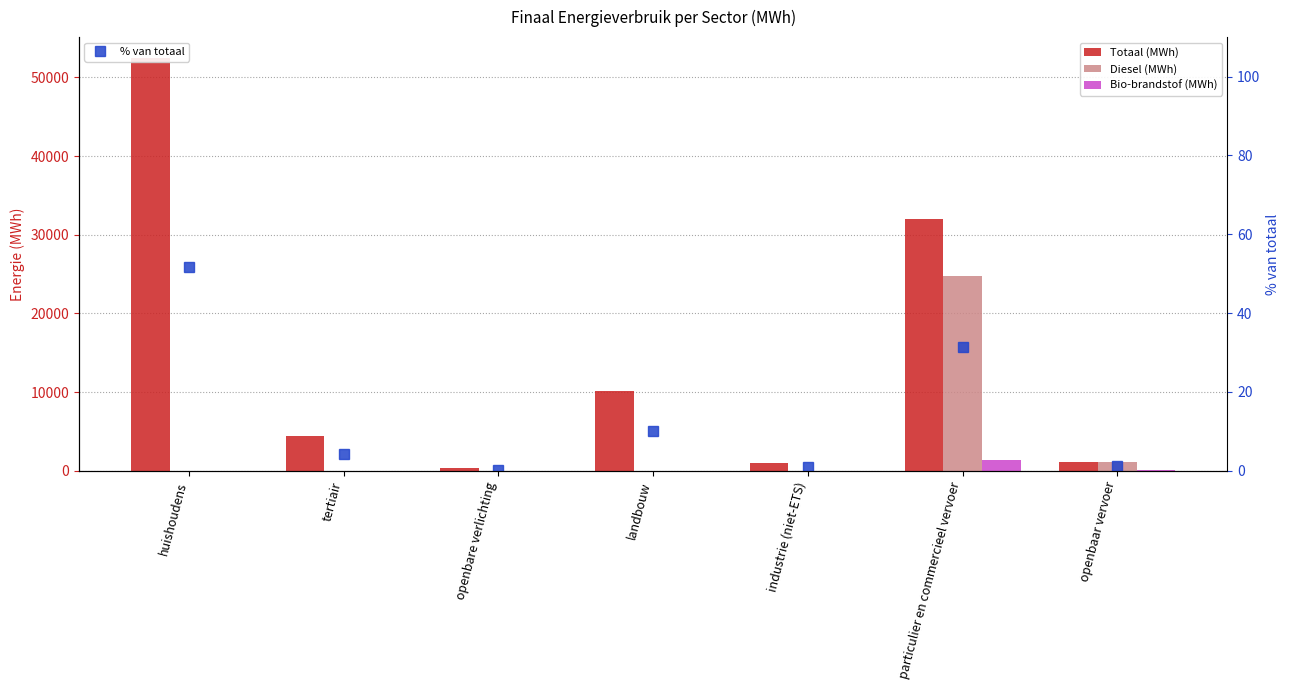

What is the label of the 6th bar from the left?

particulier en commercieel vervoer